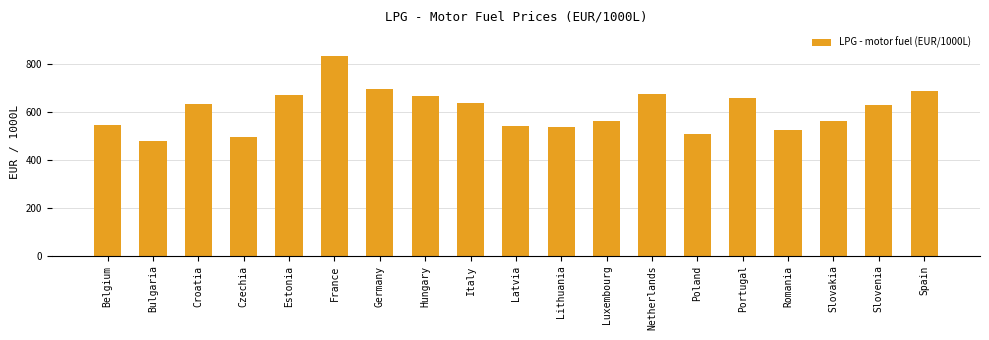

Which label corresponds to the largest value in the chart?

France